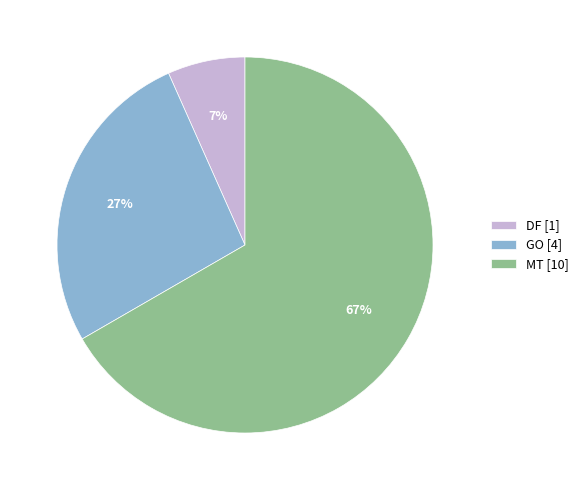

To the nearest percent, what portion does GO [4] represent?

27%